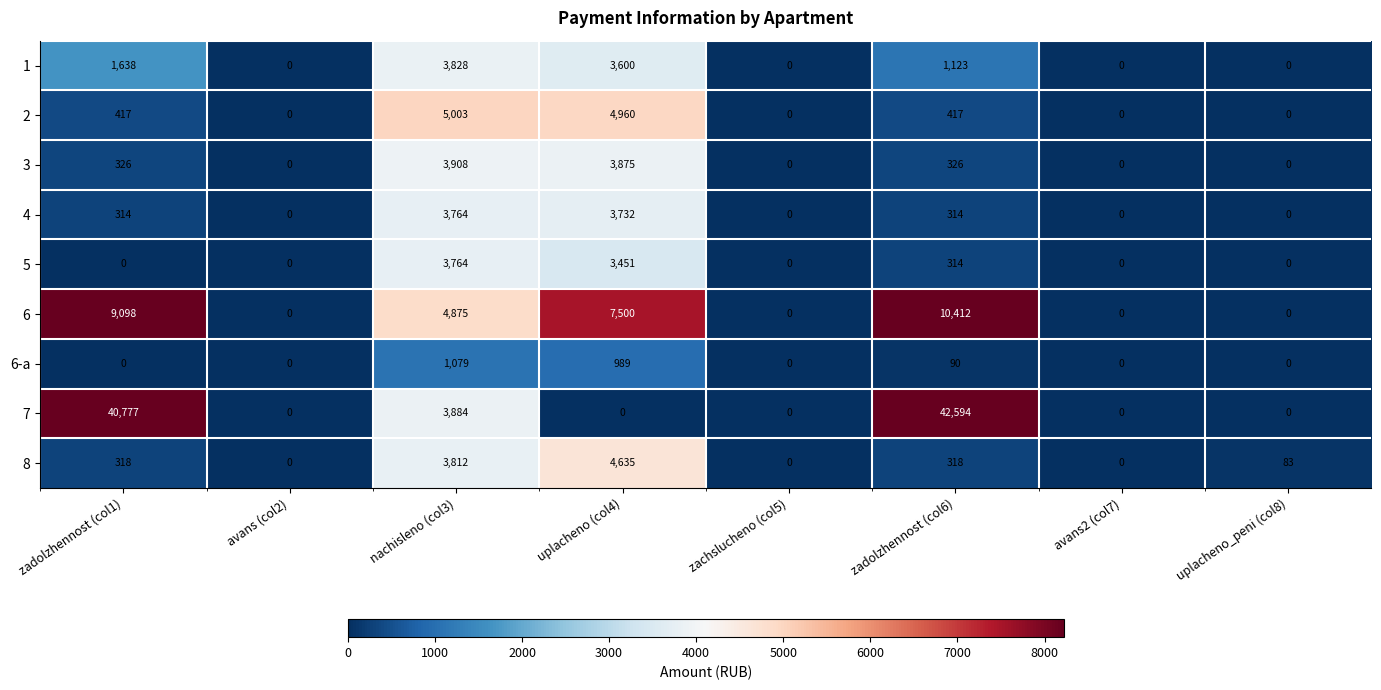

How many positive values does the 4 series have?

4